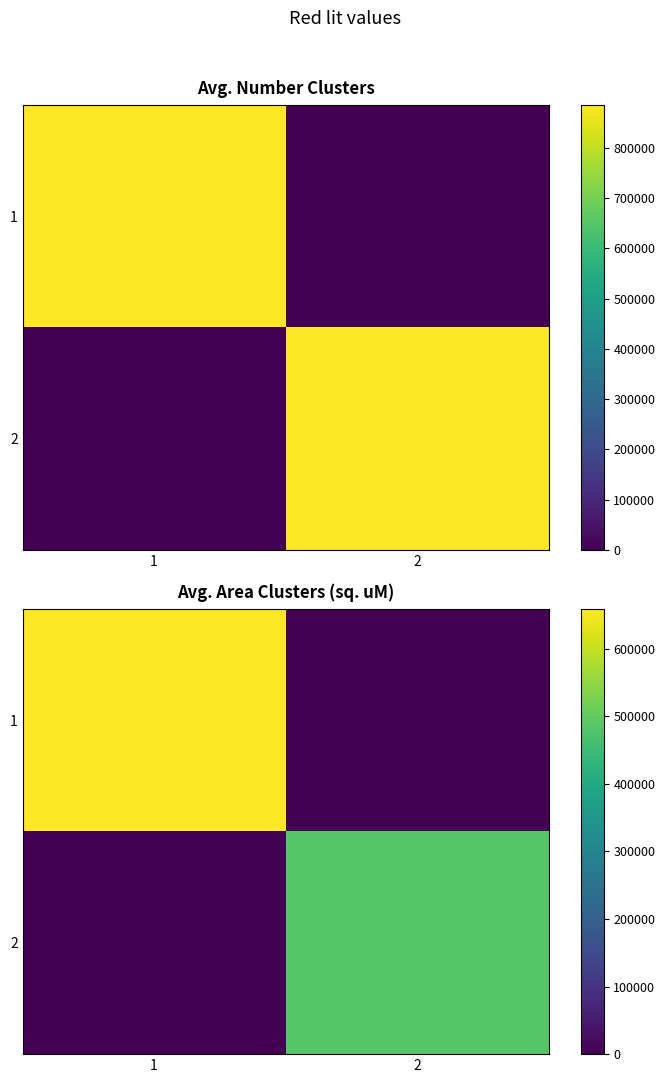

What is the sum of the 2 values at 1 and 2?

485683